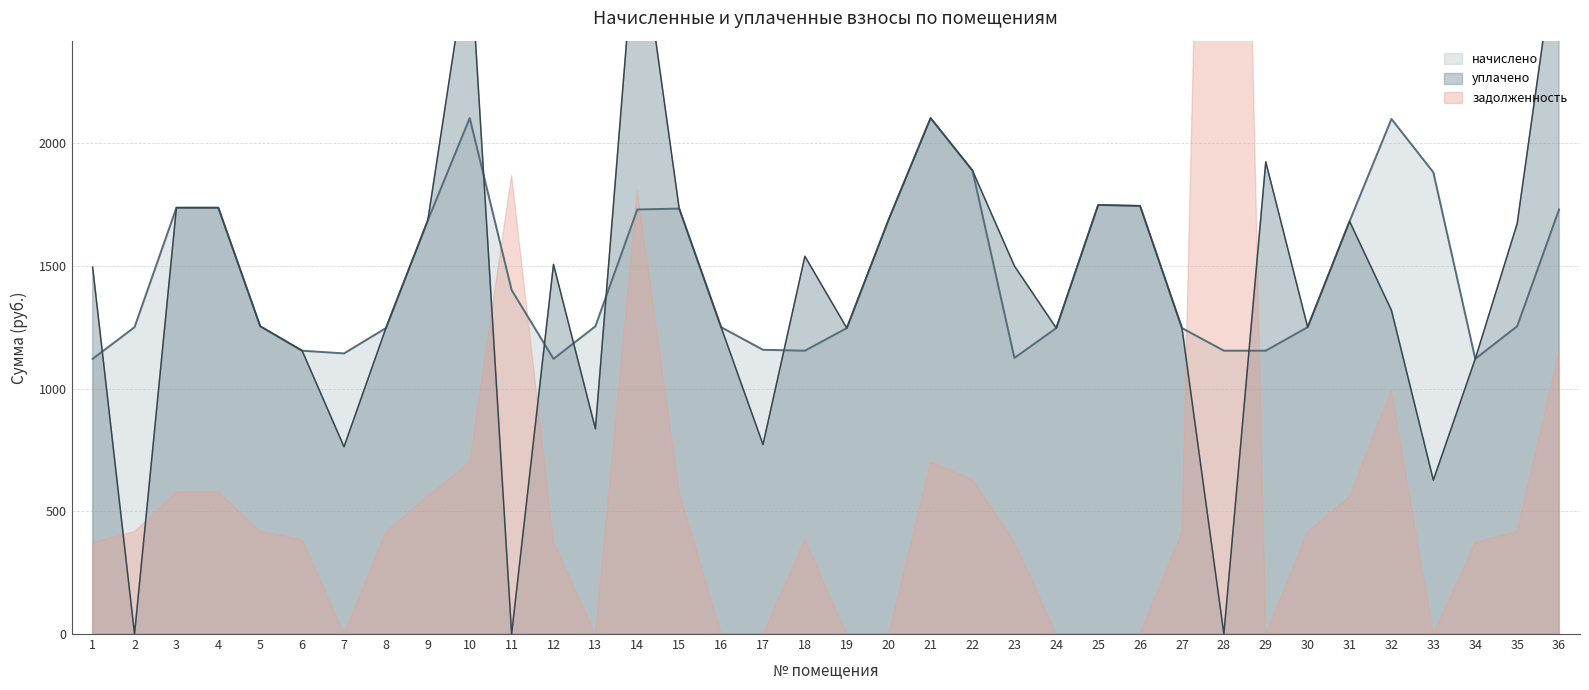

What is the minimum value for начислено?

1120.9